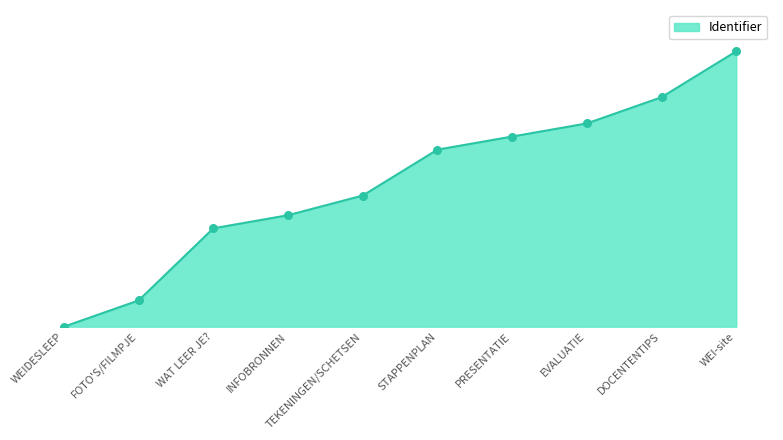

Is this an area chart (filled region under the line)?

Yes